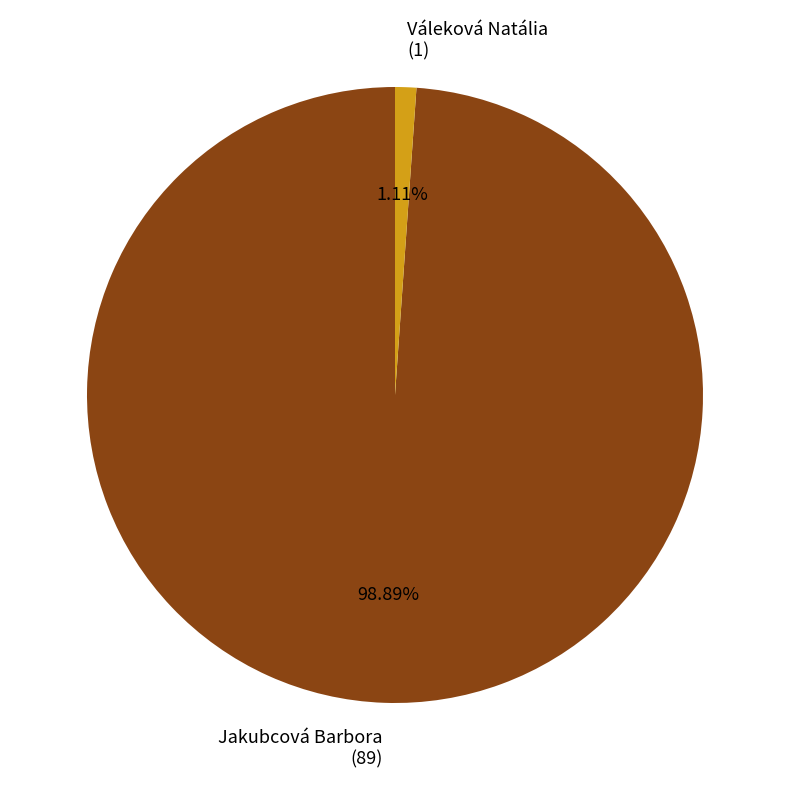

Is there a majority slice in this chart?

Yes